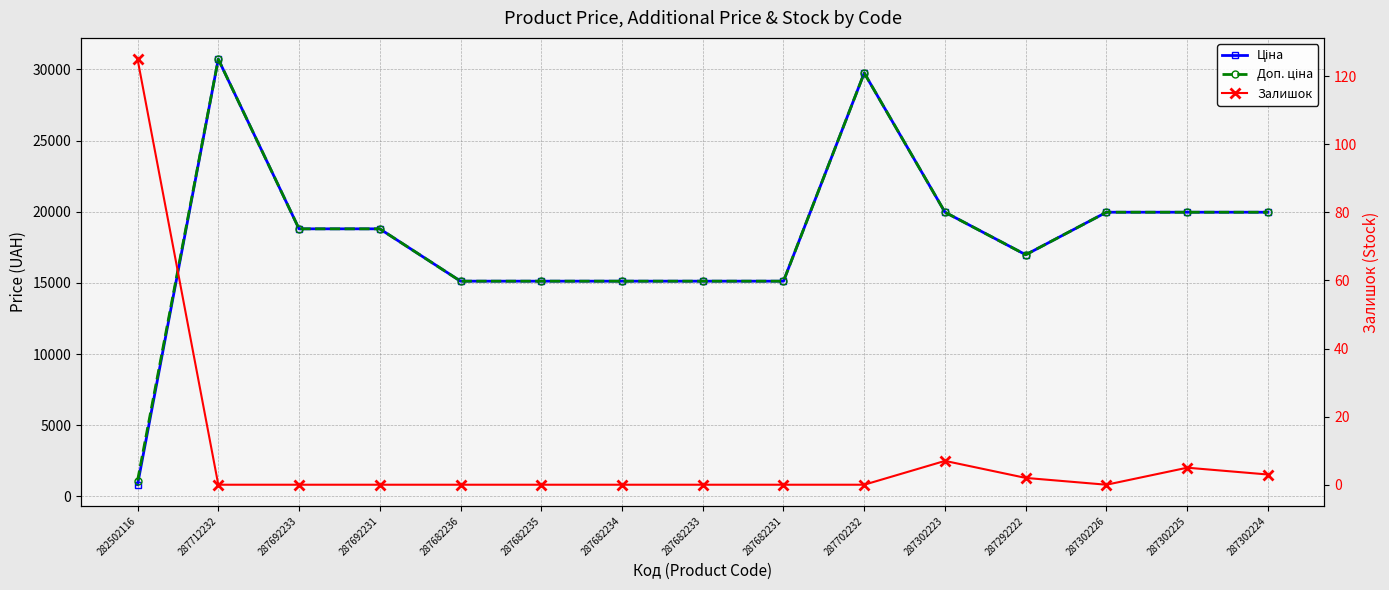

Which label corresponds to the smallest value in the chart?

287712232